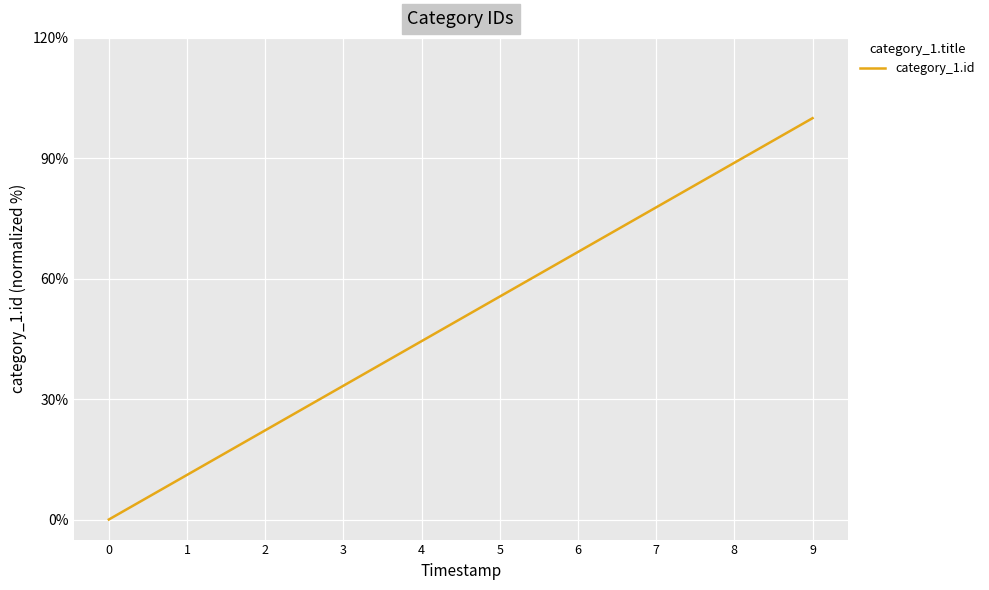

Between 7 and 4, which is larger?

7